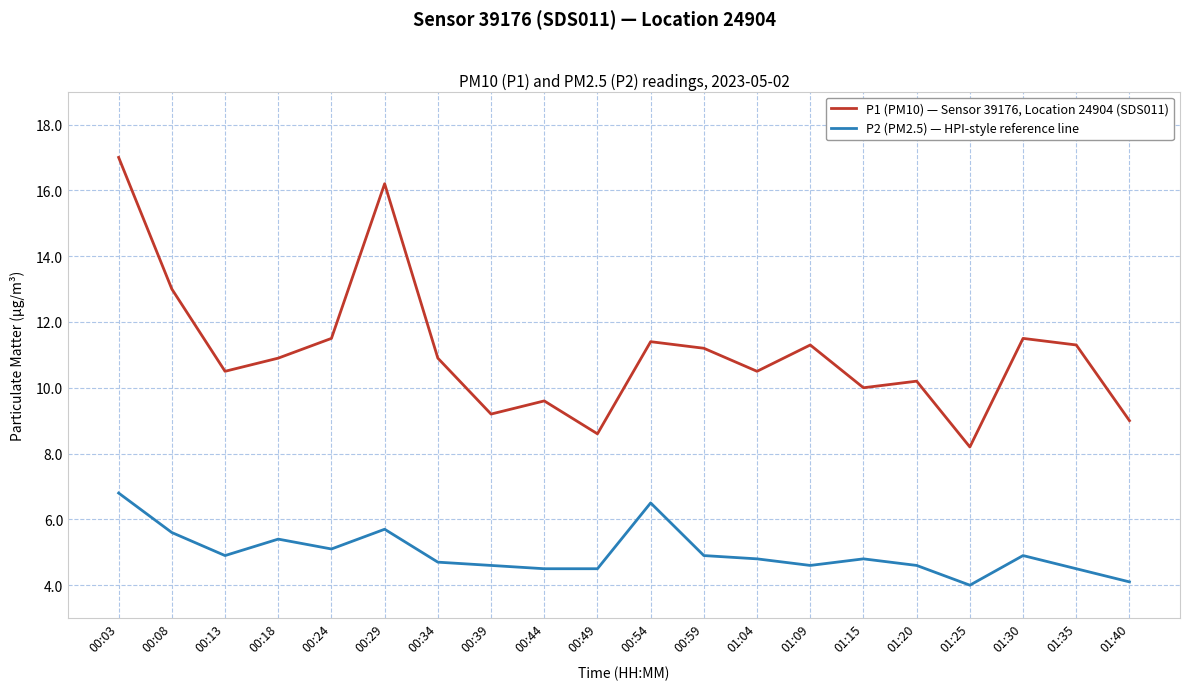

Which series has the largest total across all categories?

P1 (PM10) — Sensor 39176, Location 24904 (SDS011)